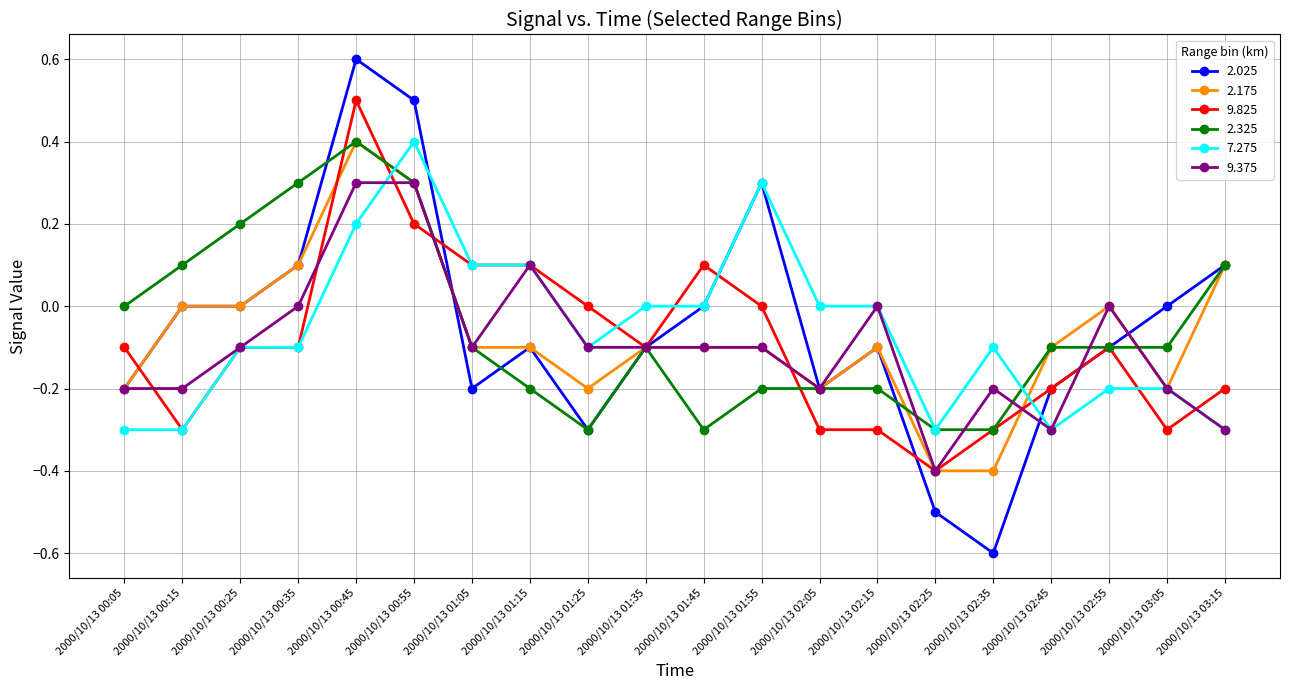

At which category does 9.825 reach its first local valley?

2000/10/13 00:15